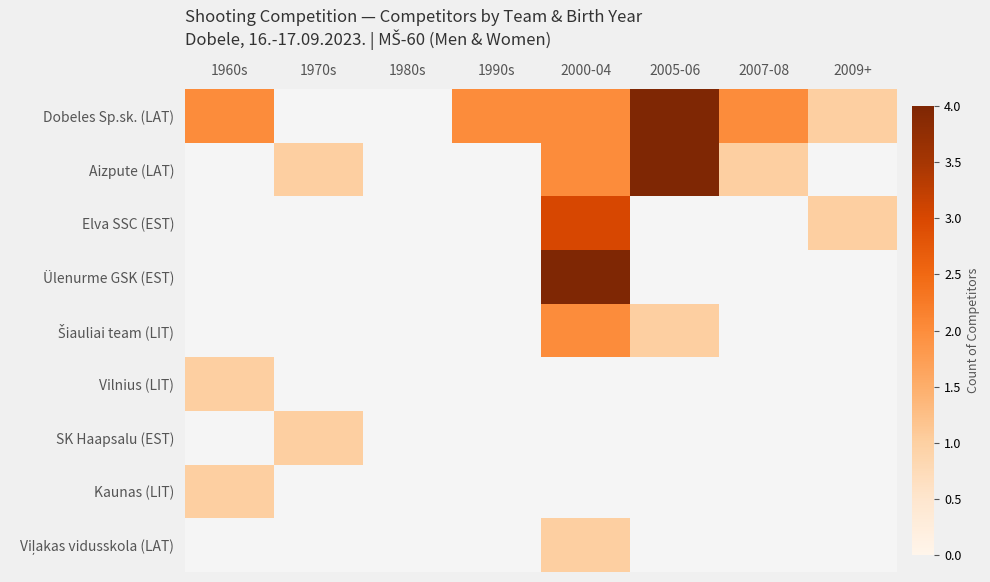

At which label is Dobeles Sp.sk. (LAT) closest to 2?

1960s